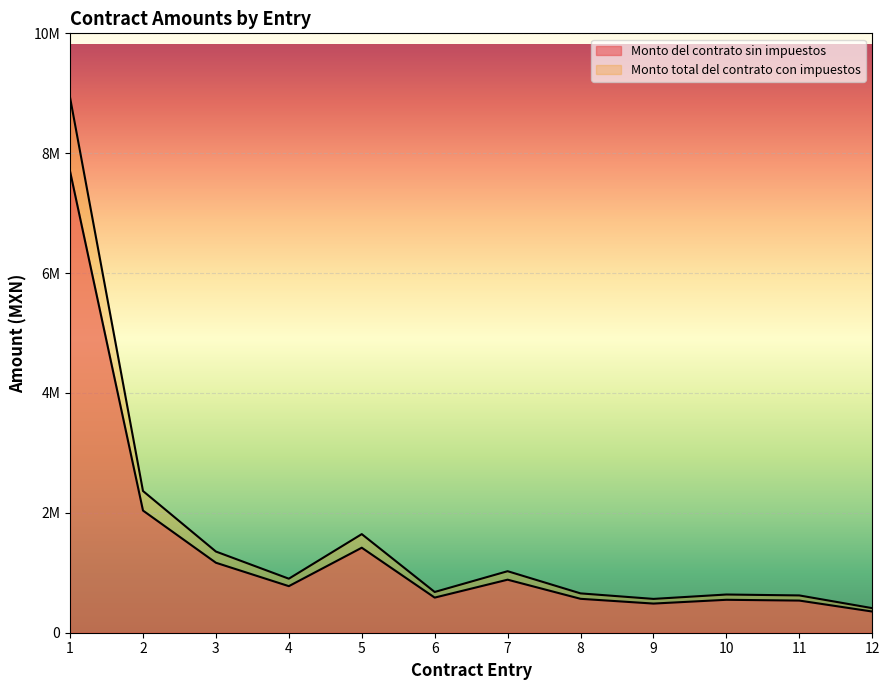

List the series in order of their peak value, highest first.

Monto total del contrato con impuestos, Monto del contrato sin impuestos